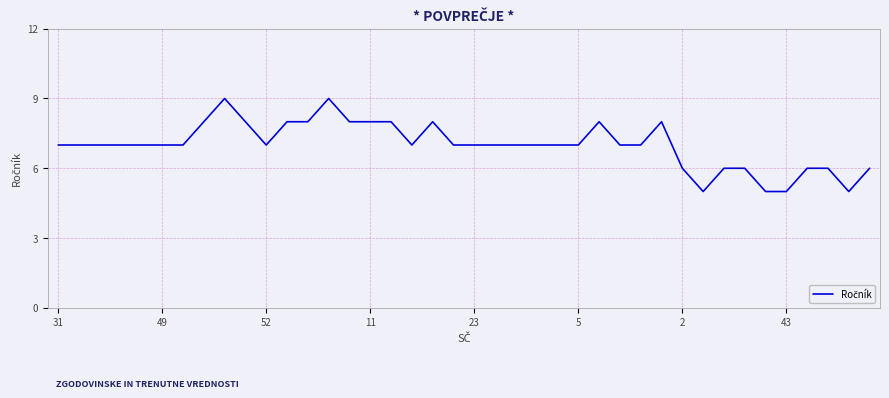

What is the maximum value shown in the chart?

9